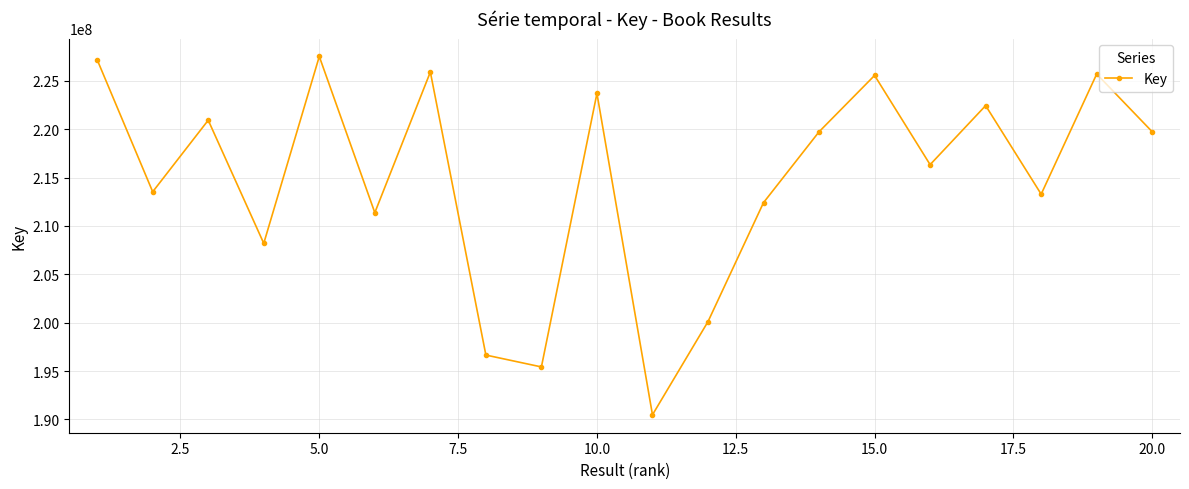

What is the greatest value displayed?

227511173